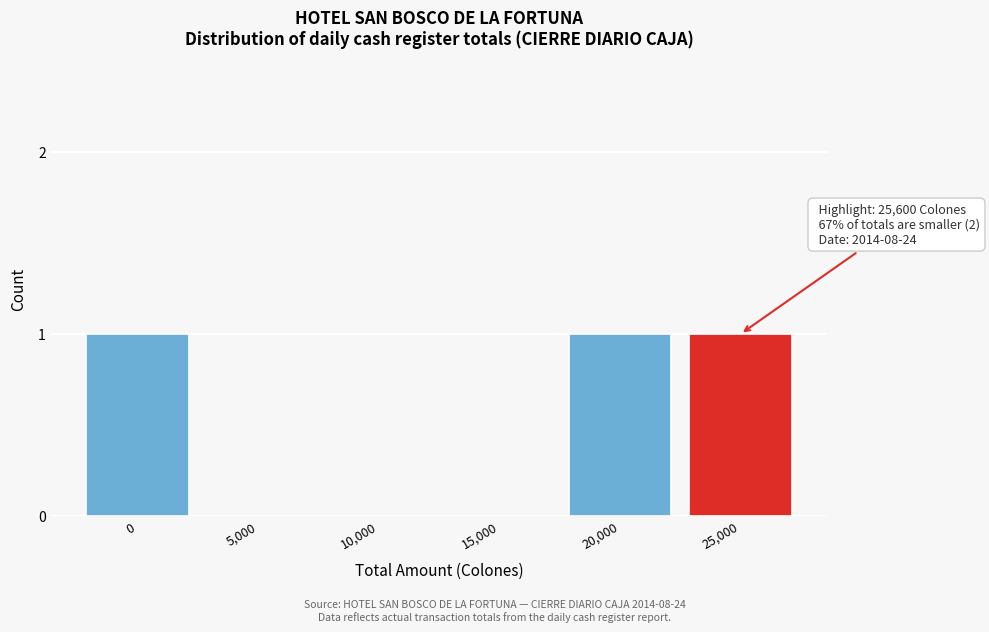

Reading left to right, what are all the values shown in this chart?

0=1	5,000=0	10,000=0	15,000=0	20,000=1	25,000=1